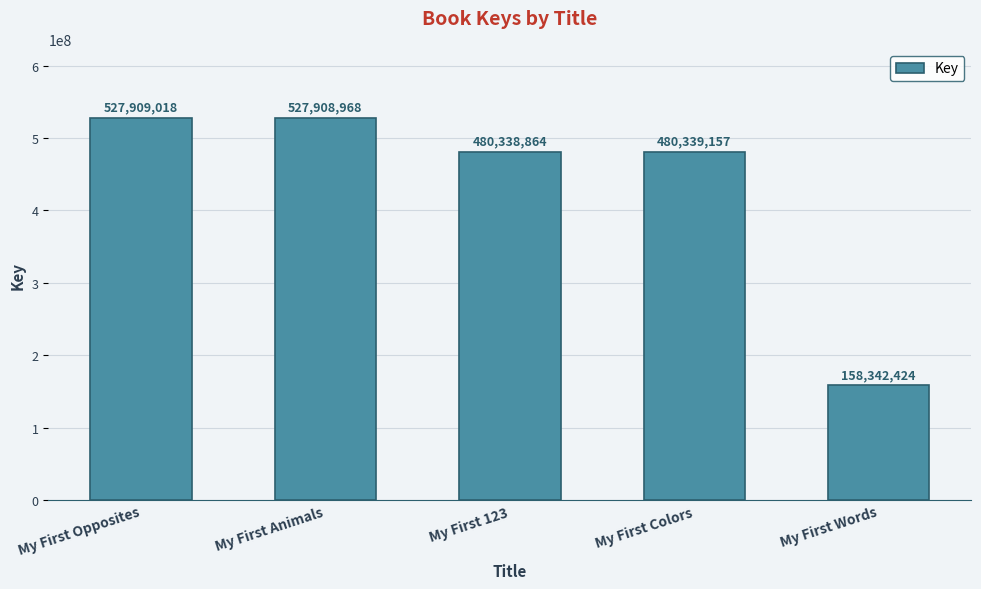

Reading left to right, transcribe all the data shown in this chart.

527909018	527908968	480338864	480339157	158342424